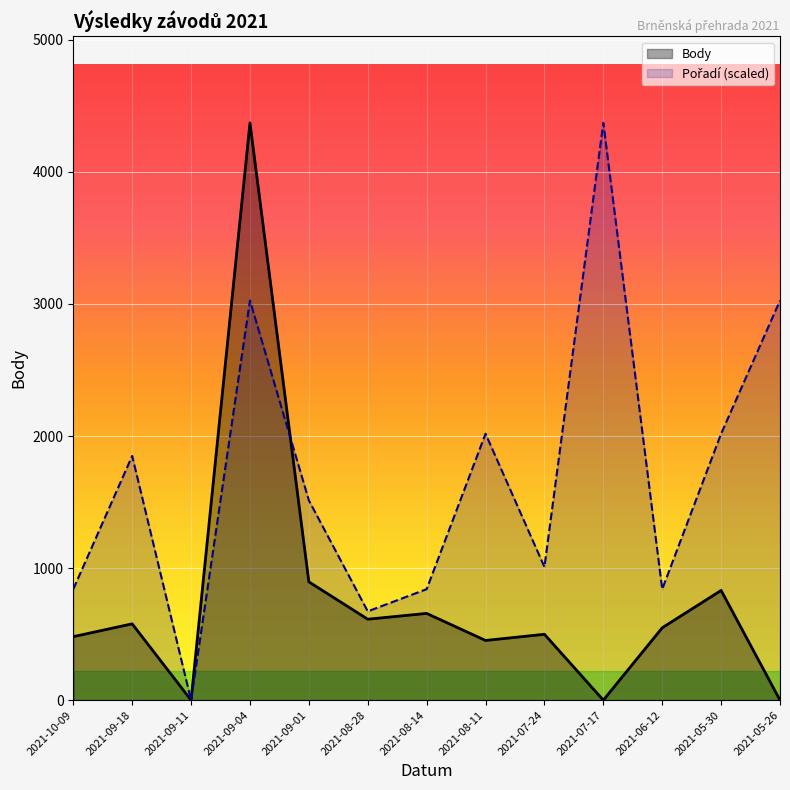

Reading left to right, transcribe all the data shown in this chart.

Body: 481.0	578.0	0.0	4371.0	896.0	613.0	657.0	452.0	499.0	0.0	548.0	831.0	0.0
Pořadí (scaled): 840.6	1849.3	0.0	3026.1	1513.0	672.5	840.6	2017.4	1008.7	4371.0	840.6	2017.4	3026.1